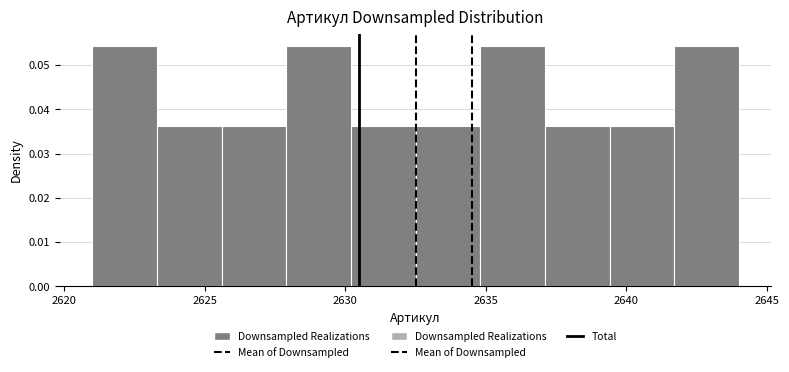

What is the height of the bar covering 2639.4 to 2641.7 on the x-axis? Neither the bar edges nor the heights are printed on the chart, so give them approximately, as read against the axes.

0.036